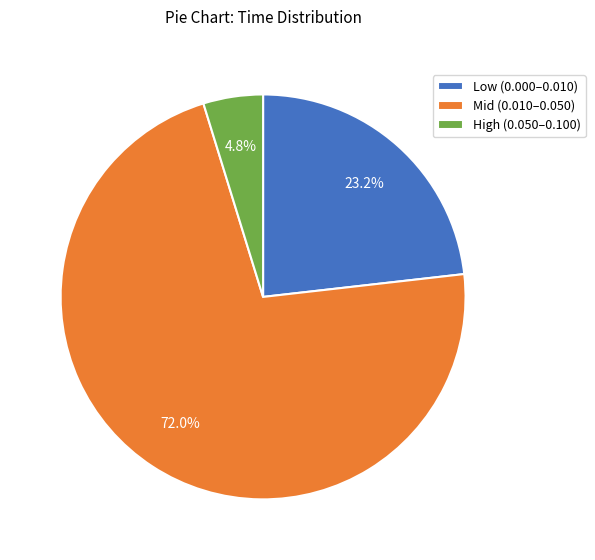

What percentage do High (0.050–0.100) and Mid (0.010–0.050) together represent?

76.8%